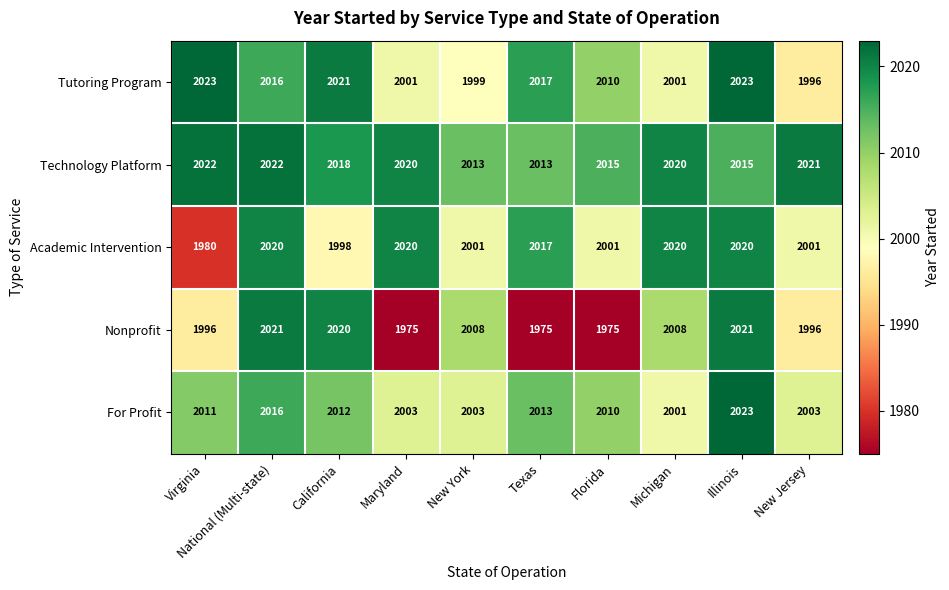

Which series has the largest total across all categories?

Technology Platform